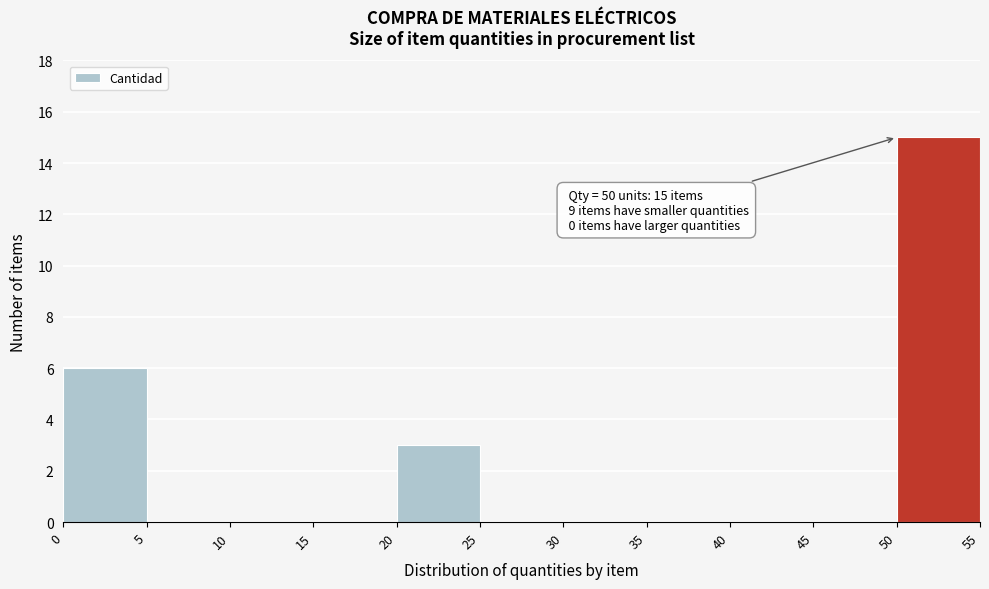

Which range on the x-axis has the tallest bar?

50 to 55